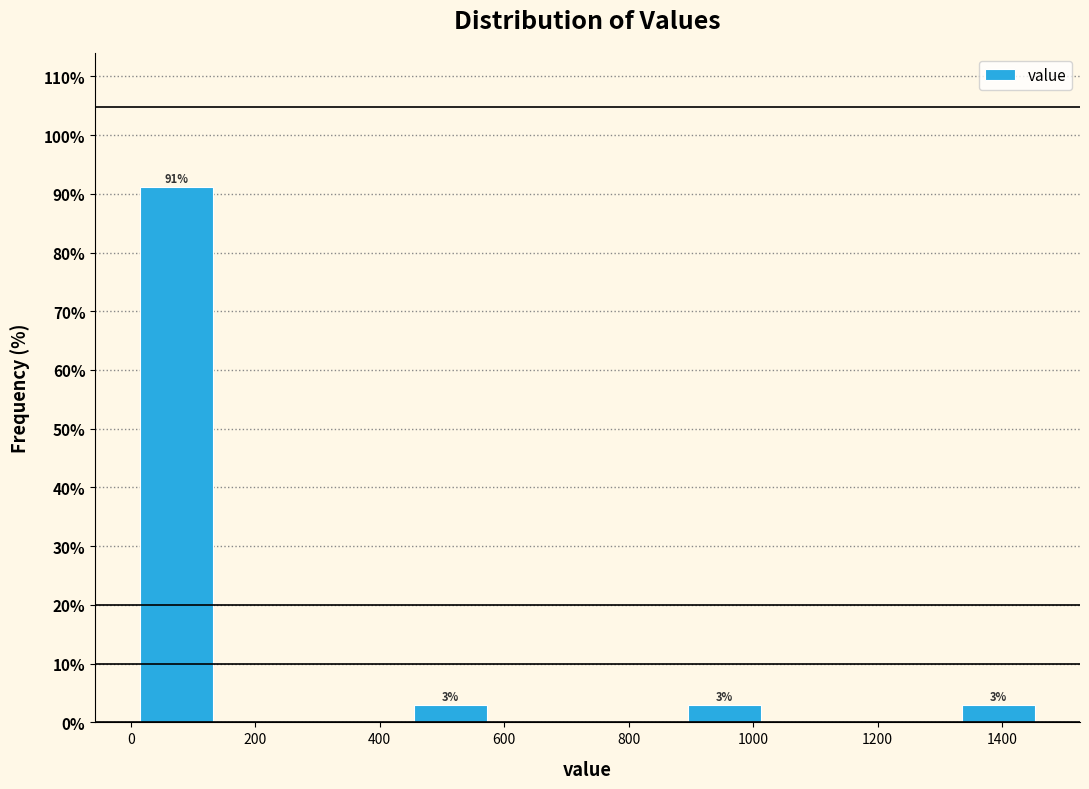

Over which range of the x-axis is the bar tallest?

0 to 140